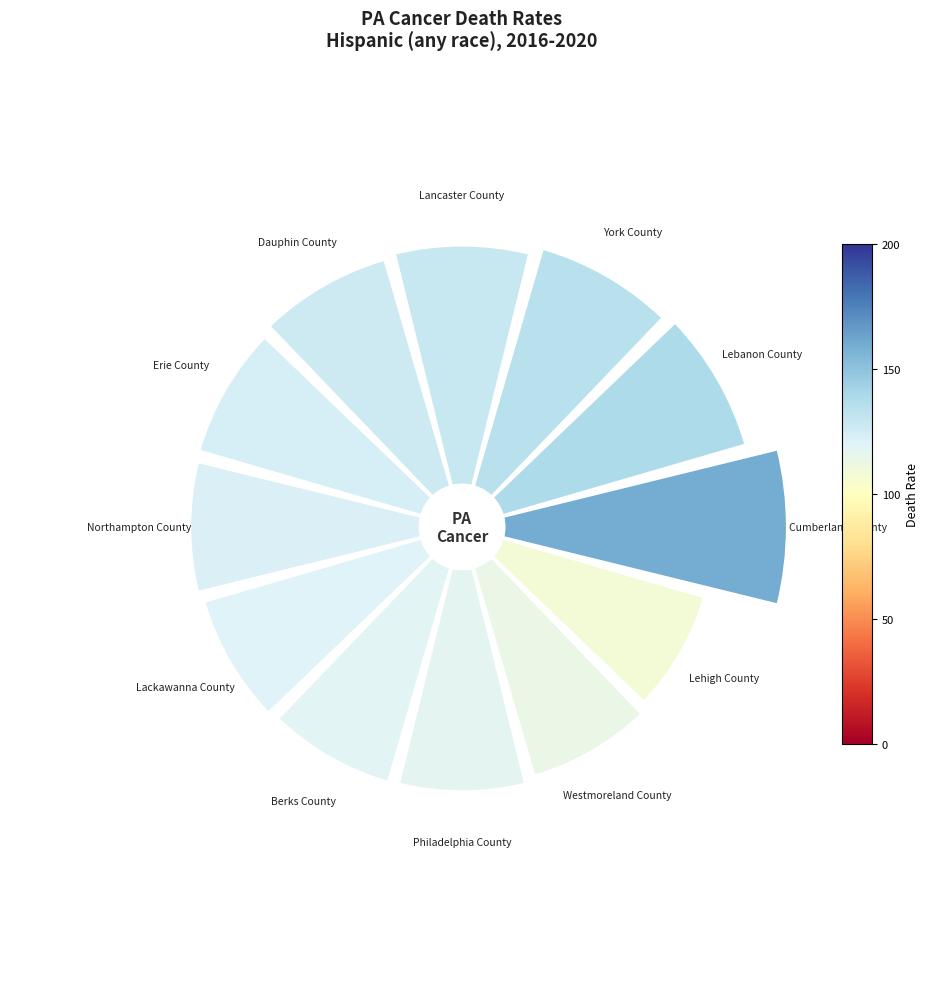

Combined, what portion of the pie is 5 and 2?

17.0%